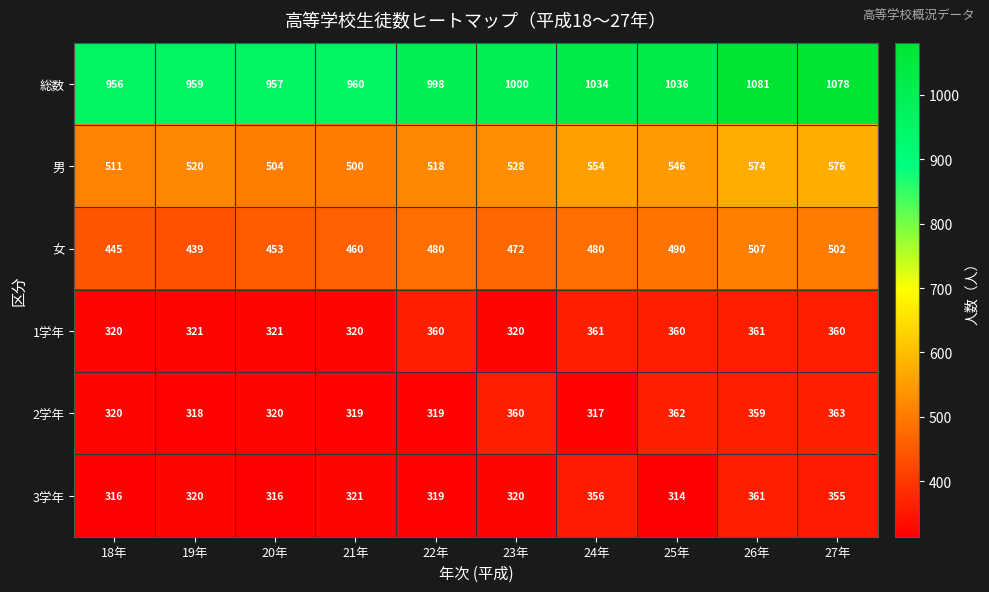

What is the sum of all 男 values?

5331